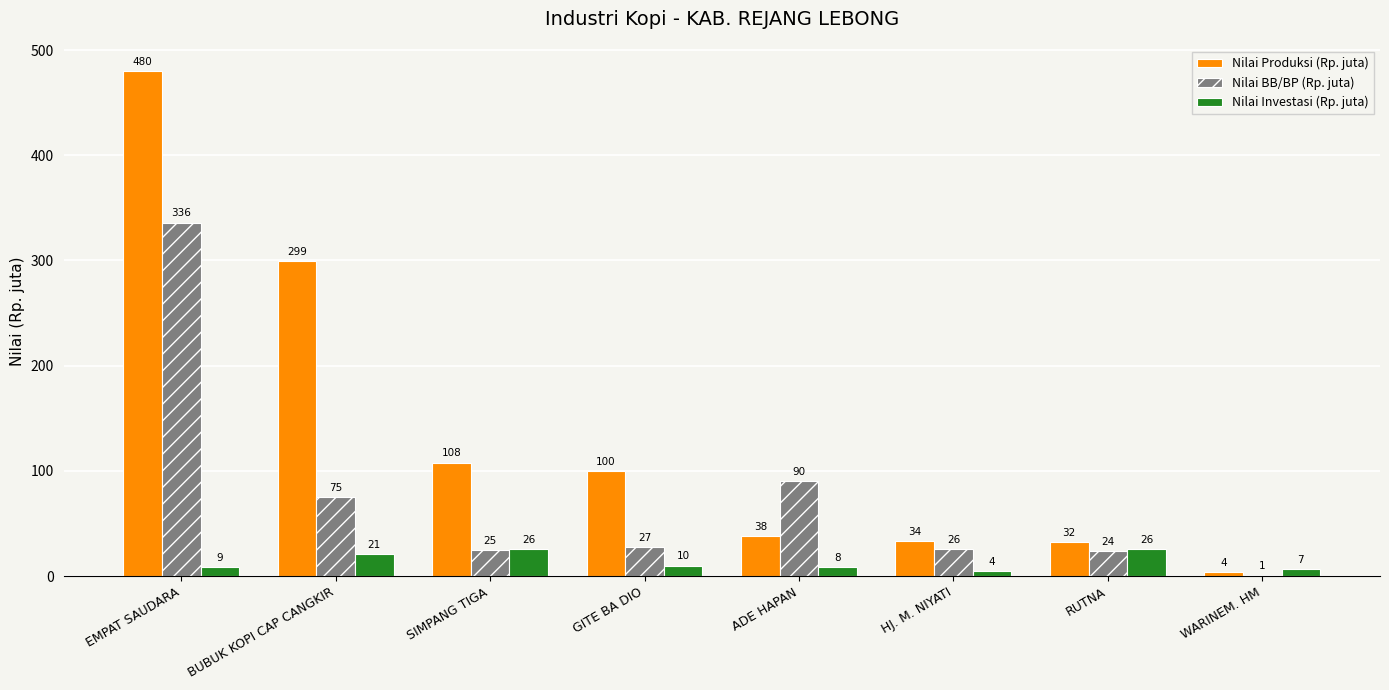

Is it true that Nilai BB/BP (Rp. juta) equals 24.0 at RUTNA?

True